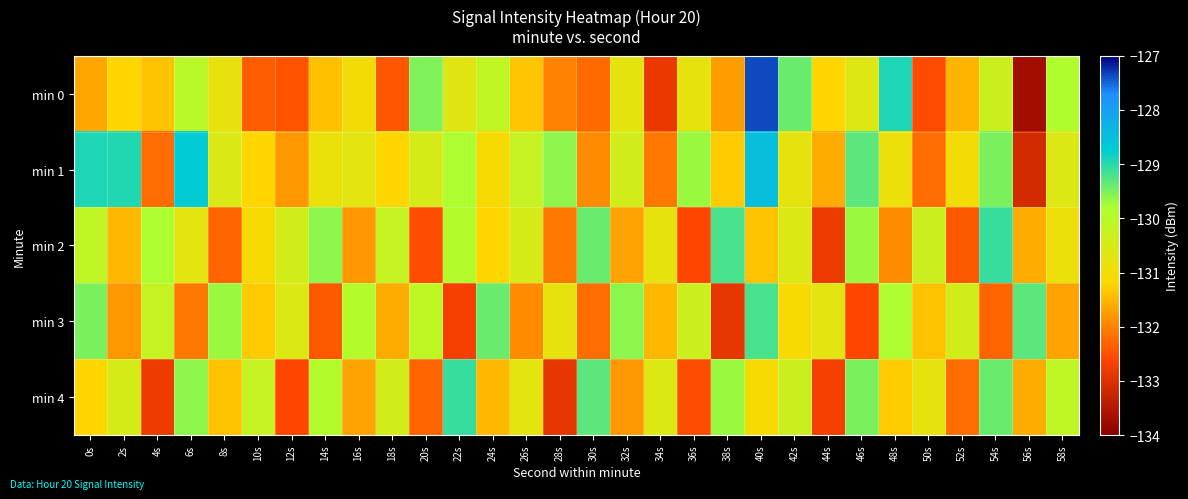

How many categories are shown in the chart?

30